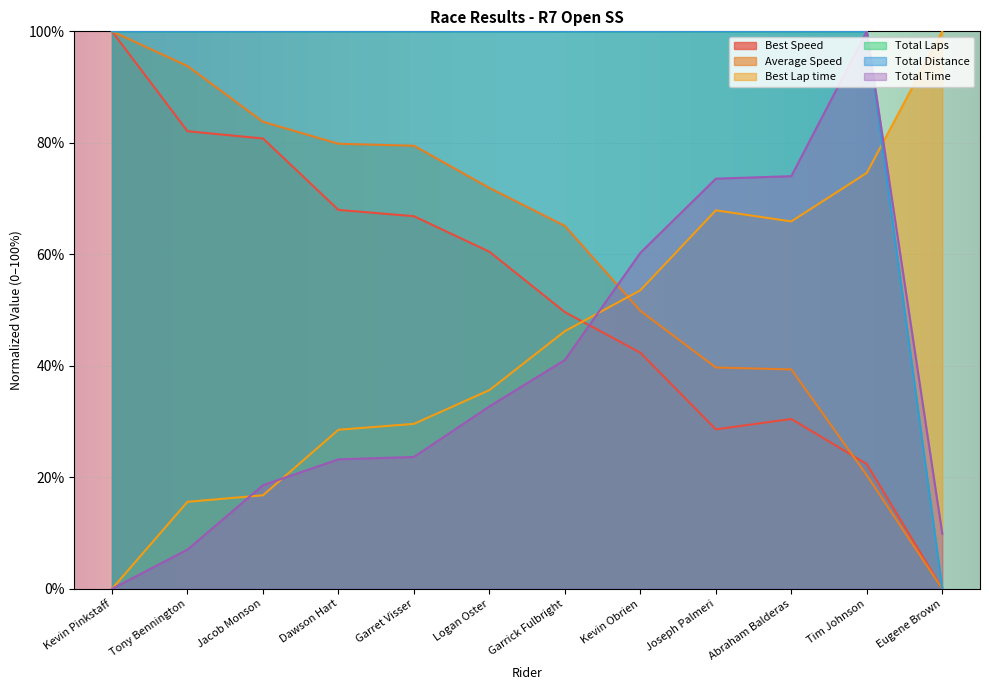

How many intersections are there between Average Speed and Total Time?

1